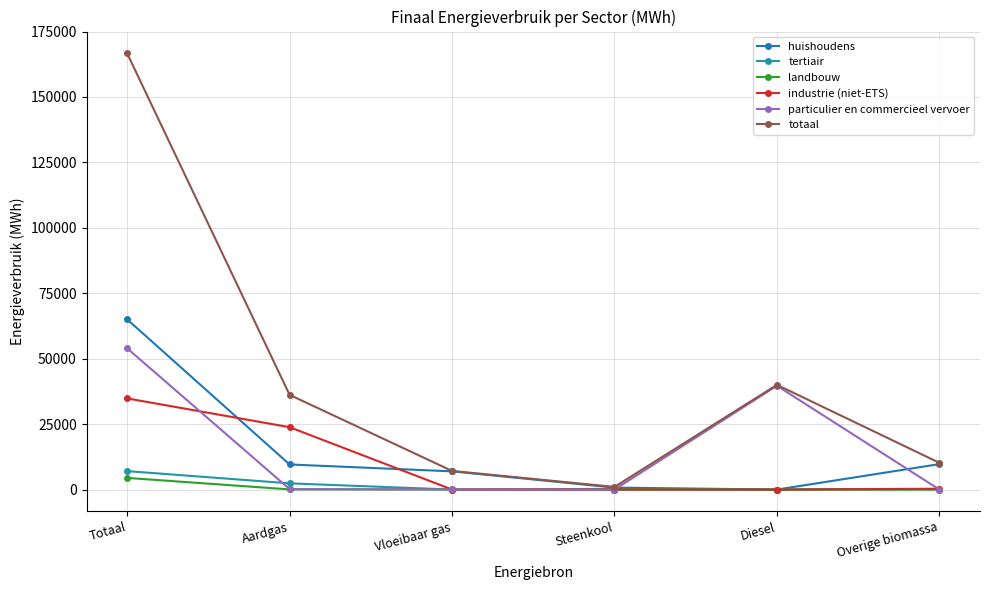

What is the average value of the tertiair series?

1601.8